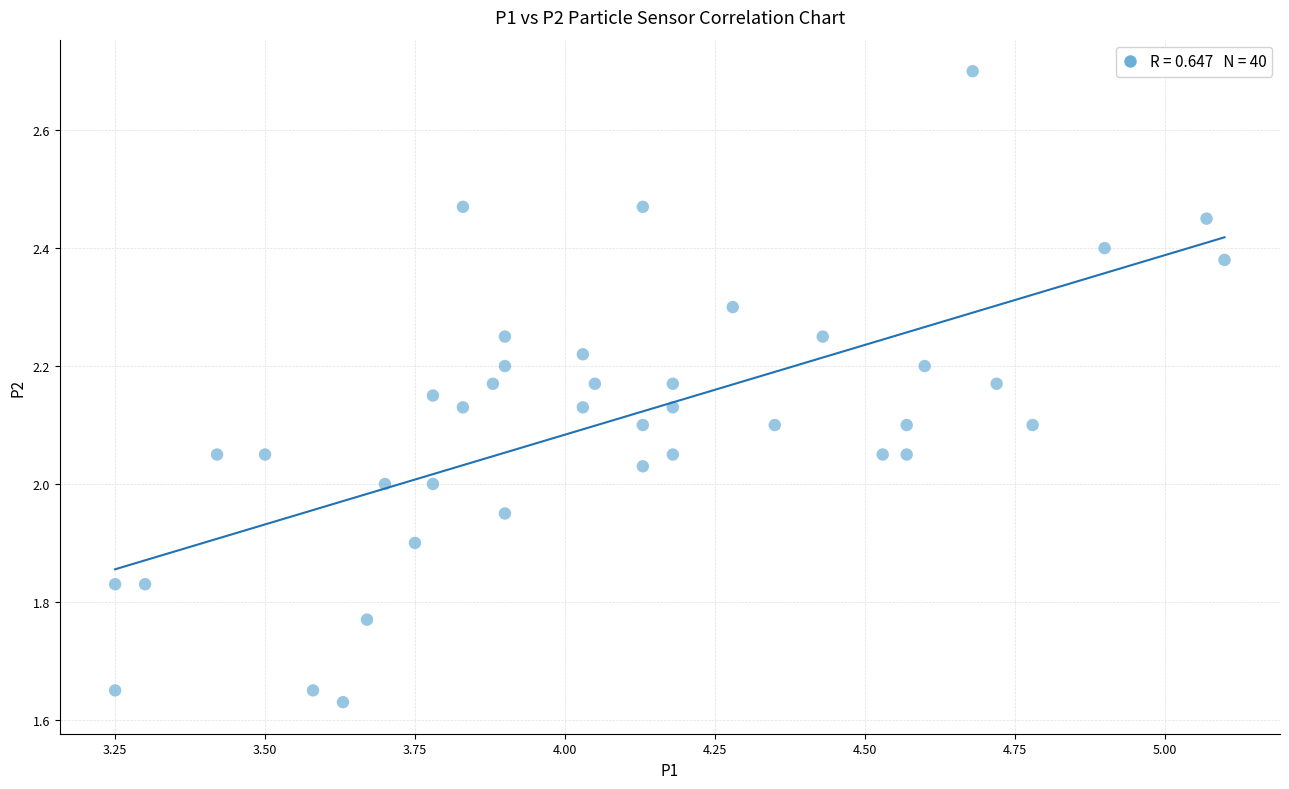

What is the range of Y values (max minus min)?

1.1